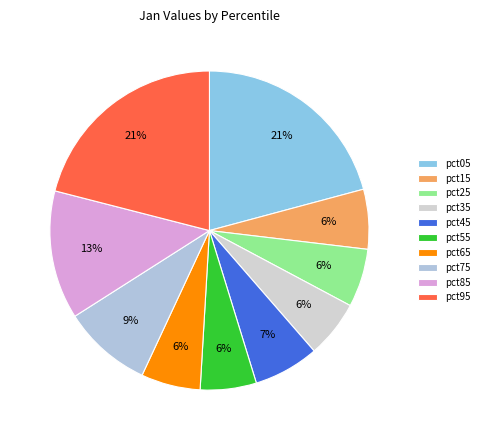

What percentage is the pct05 slice, to the nearest percent?

21%